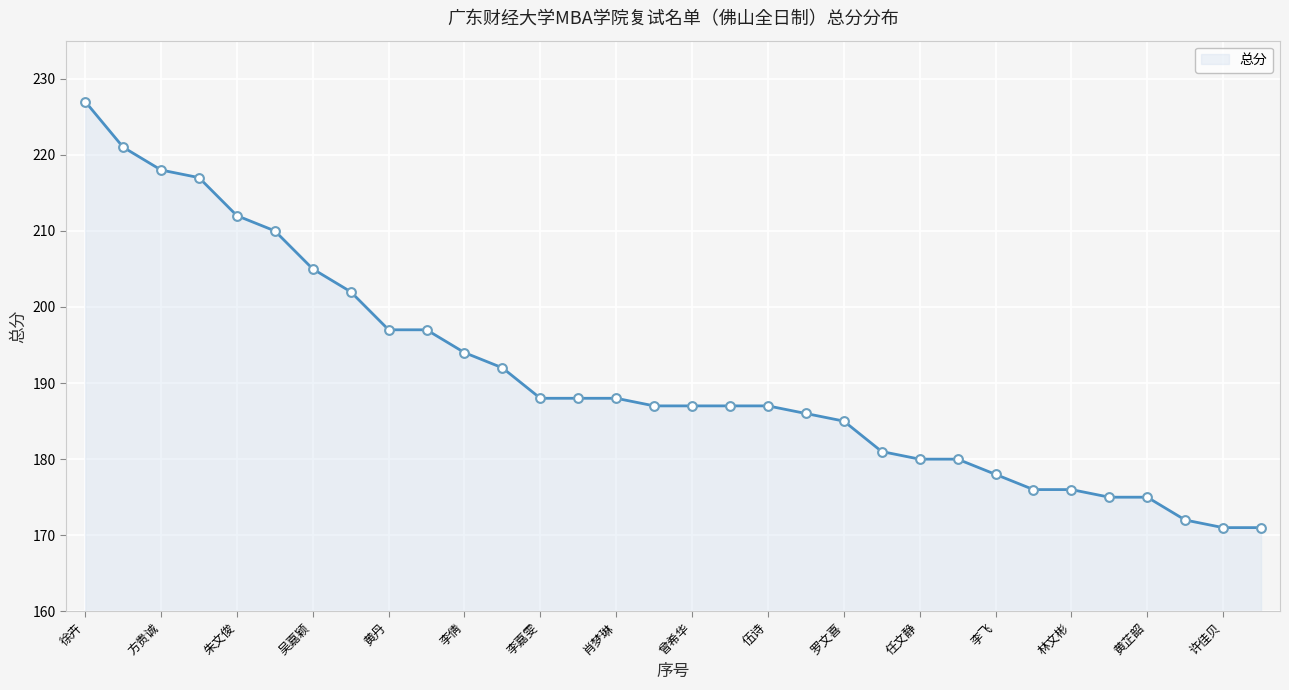

What is the greatest value displayed?

227